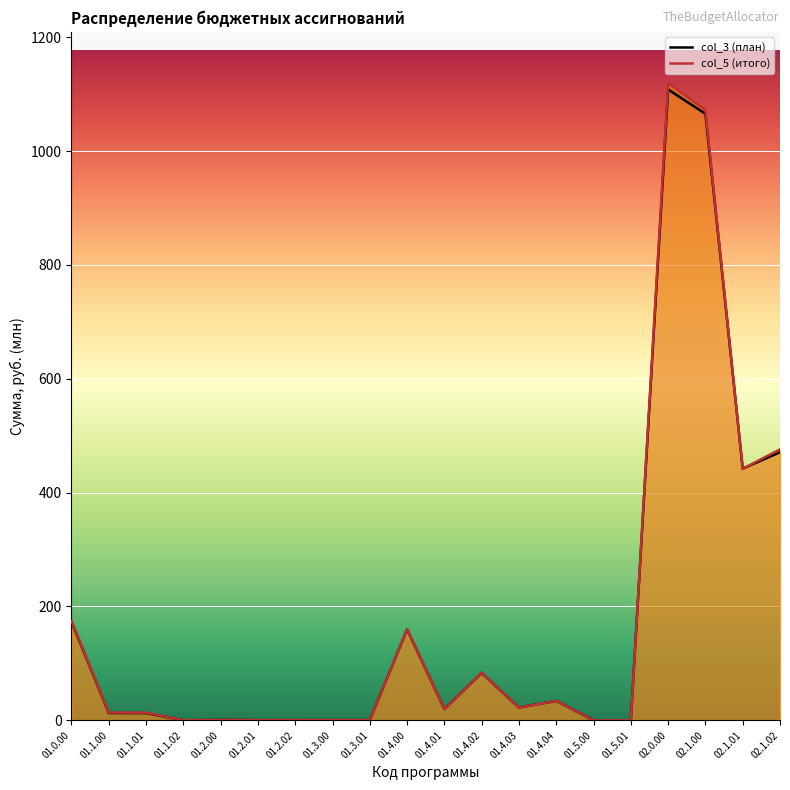

Which series has the largest total across all categories?

col_5